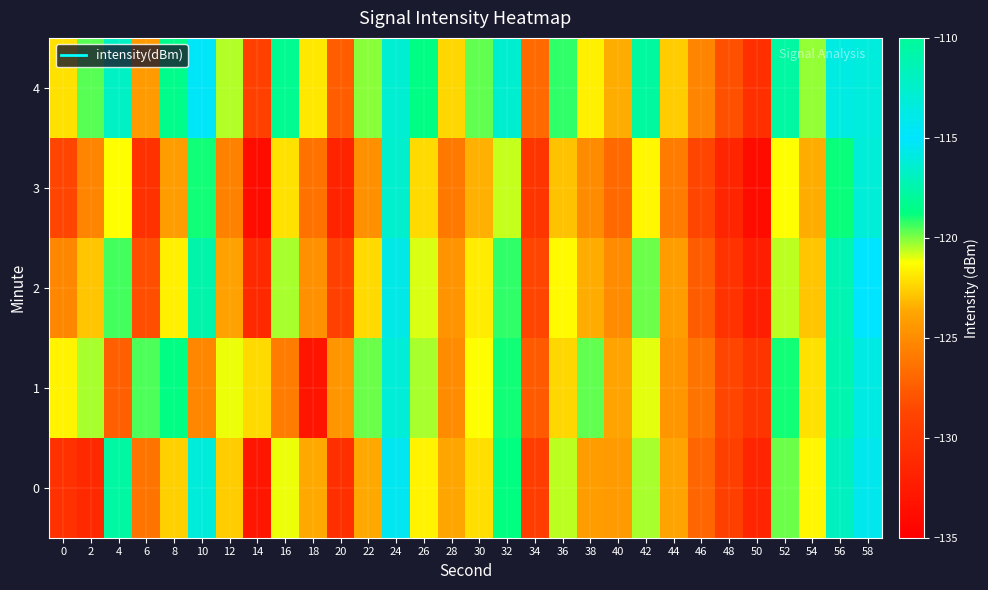

Reading right to left, list all the values displayed in this chart.

0: 58=-114.2	56=-116.9	54=-121.5	52=-119.8	50=-131.5	48=-129.2	46=-127.0	44=-123.8	42=-120.4	40=-124.3	38=-124.1	36=-120.6	34=-129.3	32=-118.8	30=-122.1	28=-123.7	26=-121.5	24=-114.3	22=-123.6	20=-130.7	18=-123.7	16=-121.1	14=-132.9	12=-122.6	10=-116.1	8=-122.6	6=-126.2	4=-117.8	2=-131.2	0=-130.4
1: 58=-115.8	56=-117.4	54=-122.1	52=-118.9	50=-130.2	48=-128.7	46=-126.3	44=-124.5	42=-121.0	40=-123.8	38=-119.7	36=-122.4	34=-127.6	32=-118.9	30=-121.3	28=-125.1	26=-120.4	24=-116.2	22=-119.8	20=-124.5	18=-133.1	16=-125.9	14=-122.3	12=-121.1	10=-125.3	8=-118.7	6=-119.6	4=-127.3	2=-120.4	0=-121.6
2: 58=-115.0	56=-117.3	54=-122.8	52=-120.6	50=-132.1	48=-130.4	46=-127.5	44=-124.2	42=-119.8	40=-125.1	38=-123.5	36=-121.4	34=-128.7	32=-119.2	30=-121.8	28=-124.6	26=-120.9	24=-115.7	22=-122.3	20=-129.1	18=-124.8	16=-120.4	14=-131.2	12=-123.9	10=-117.5	8=-121.7	6=-128.2	4=-119.4	2=-122.8	0=-125.3
3: 58=-116.2	56=-118.8	54=-123.5	52=-121.3	50=-133.8	48=-131.5	46=-128.7	44=-125.9	42=-121.5	40=-126.8	38=-125.1	36=-122.9	34=-130.2	32=-120.7	30=-123.4	28=-126.1	26=-122.3	24=-116.5	22=-124.8	20=-131.7	18=-126.4	16=-122.1	14=-133.8	12=-125.6	10=-118.9	8=-124.2	6=-130.5	4=-121.3	2=-125.4	0=-128.7
4: 58=-113.4	56=-115.9	54=-120.2	52=-117.8	50=-130.7	48=-128.1	46=-125.4	44=-122.6	42=-117.9	40=-123.5	38=-121.7	36=-119.2	34=-126.8	32=-116.4	30=-119.7	28=-122.4	26=-118.6	24=-112.8	22=-120.1	20=-127.4	18=-121.9	16=-118.3	14=-129.1	12=-120.5	10=-114.7	8=-118.4	6=-124.3	4=-116.8	2=-119.6	0=-122.1